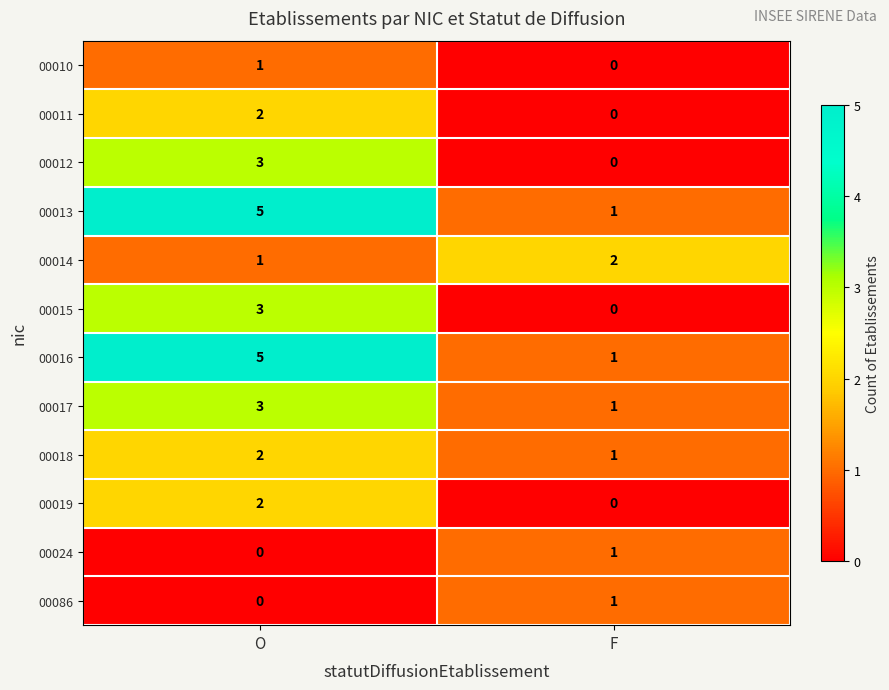

The value of 00016 at O is 5. True or false?

True